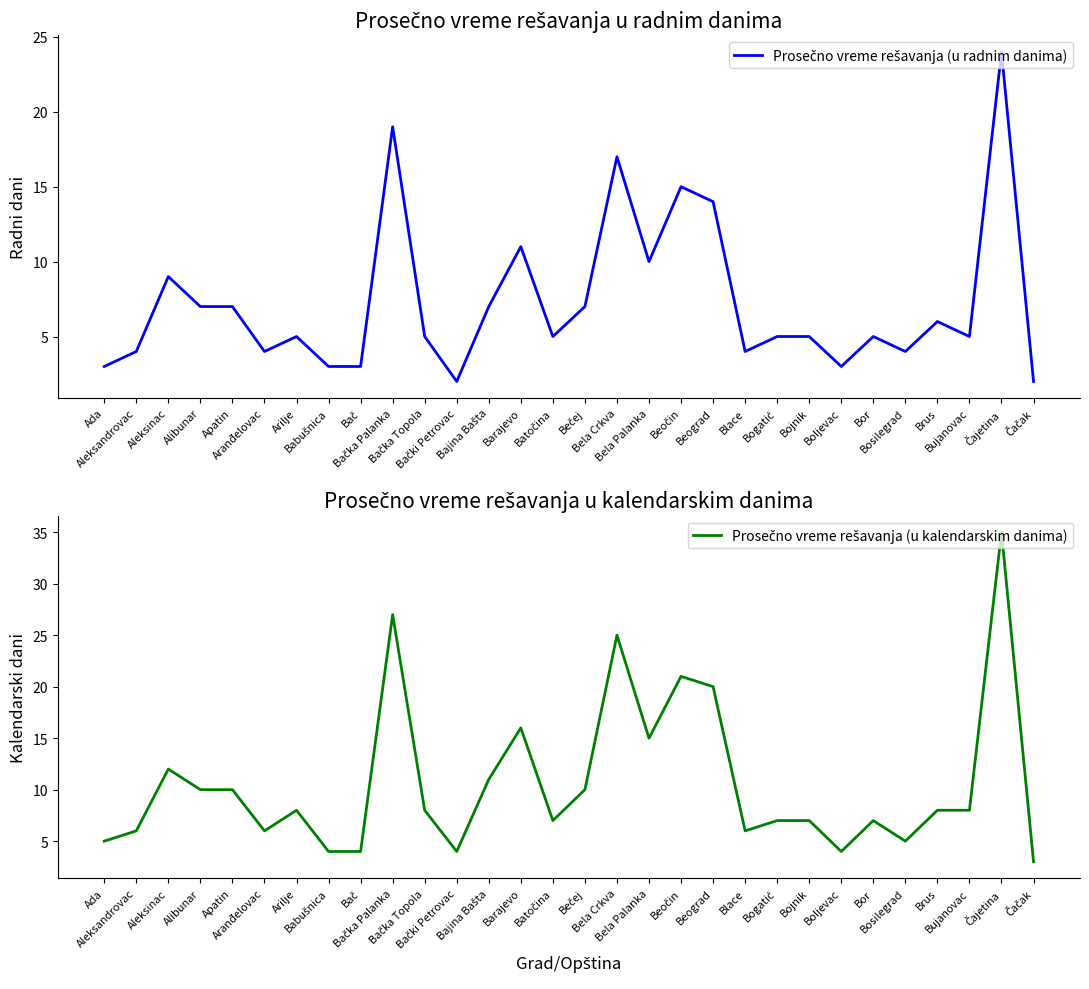

The value of Prosečno vreme rešavanja (u kalendarskim danima) at Bački Petrovac is 4. True or false?

True